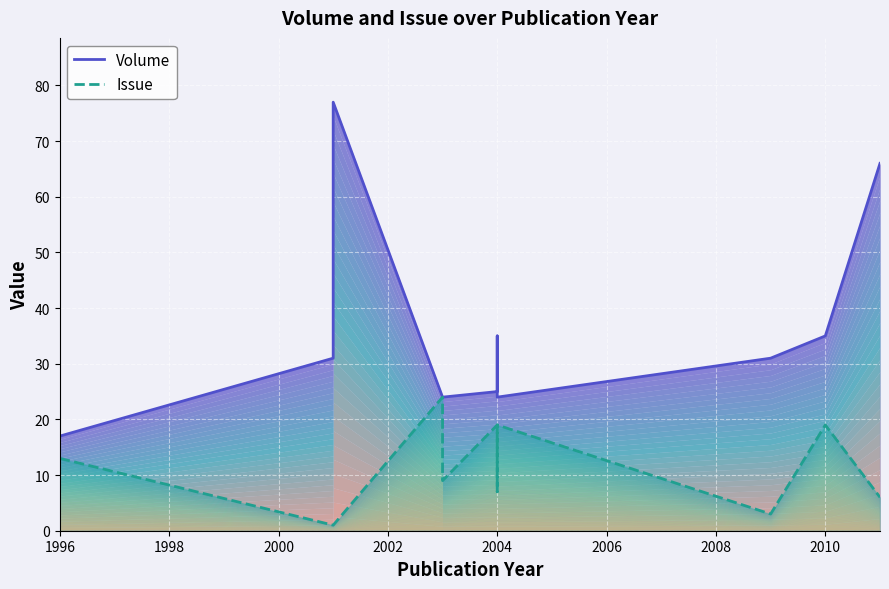

True or false: Issue and Volume cross at least once.

False